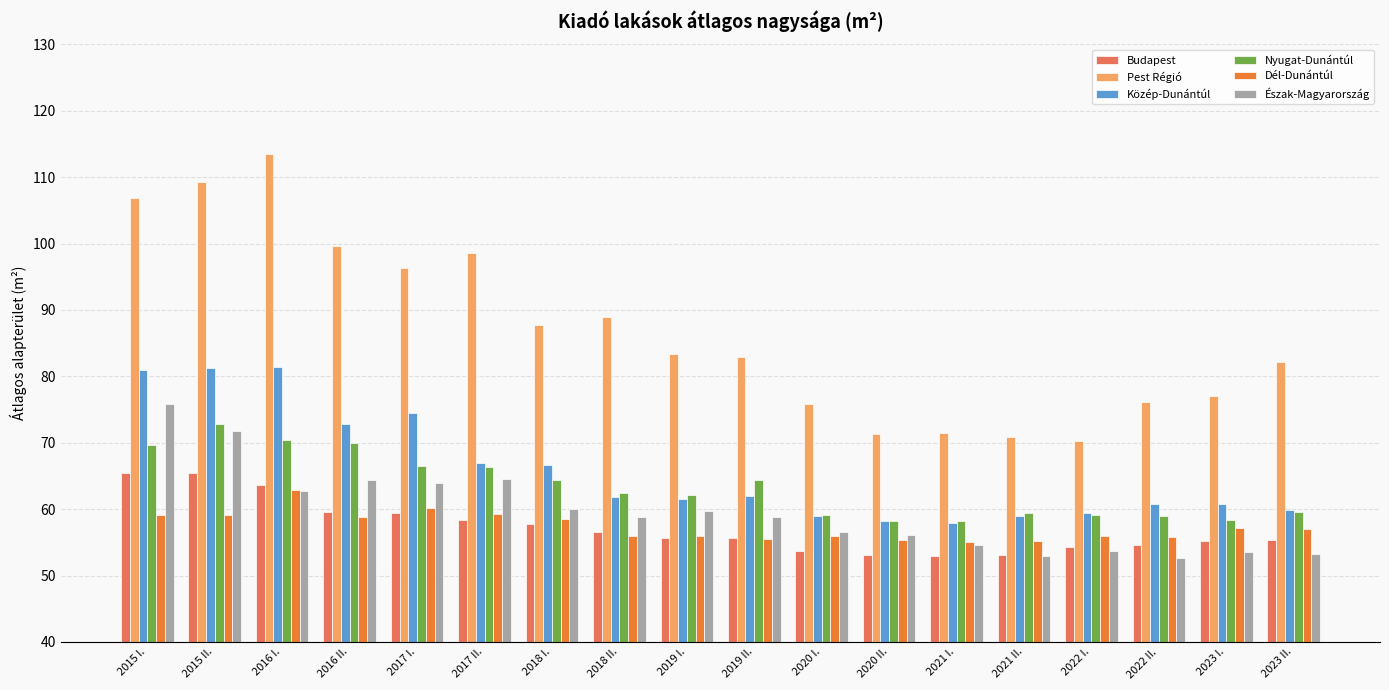

What is the sum of all Dél-Dunántúl values?

1032.8